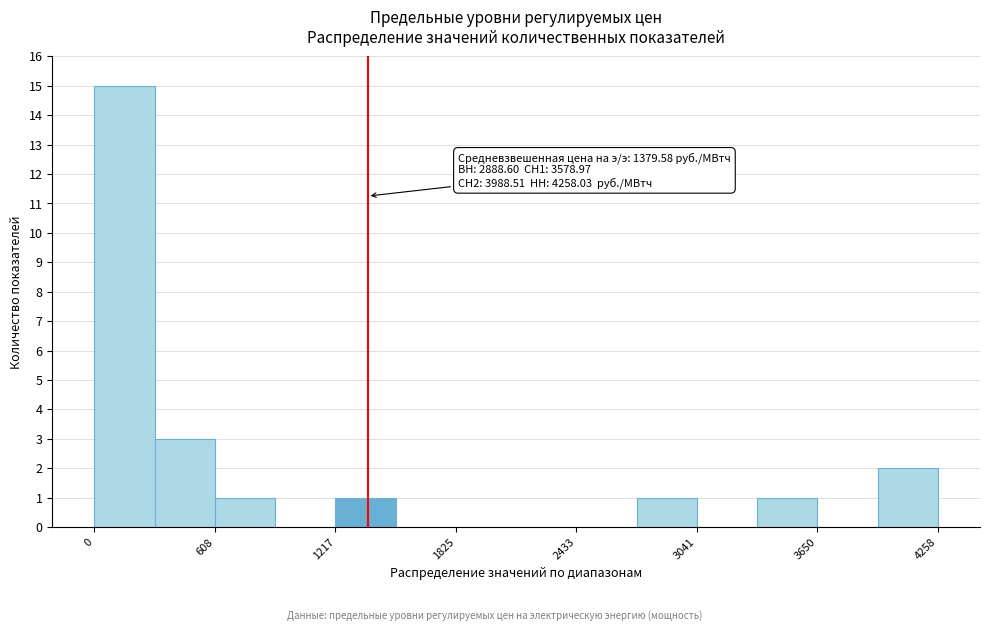

Read against the x-axis, roughly where is the centre of the tallest bar?

200